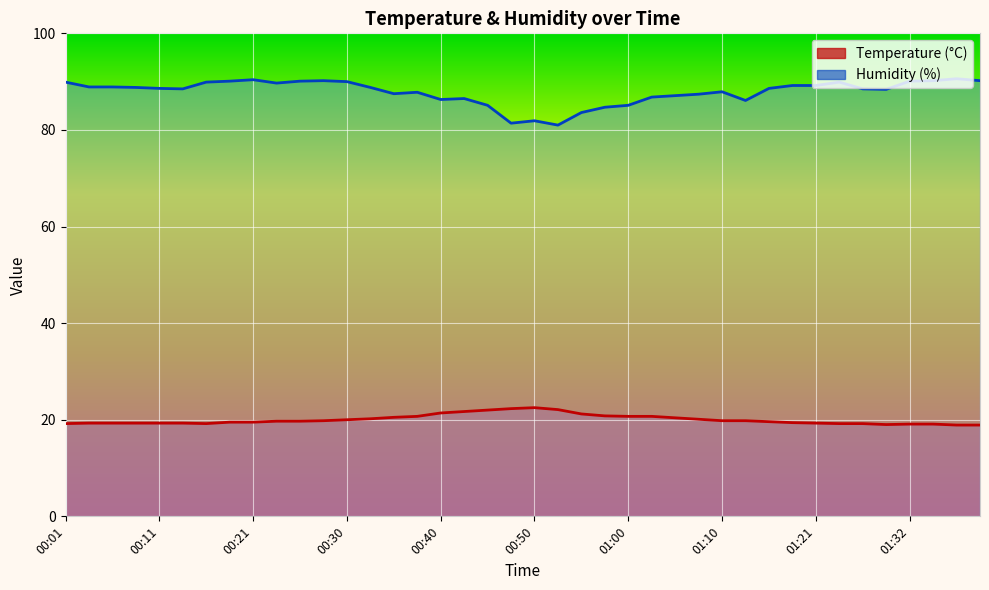

True or false: Temperature and Humidity cross at least once.

False